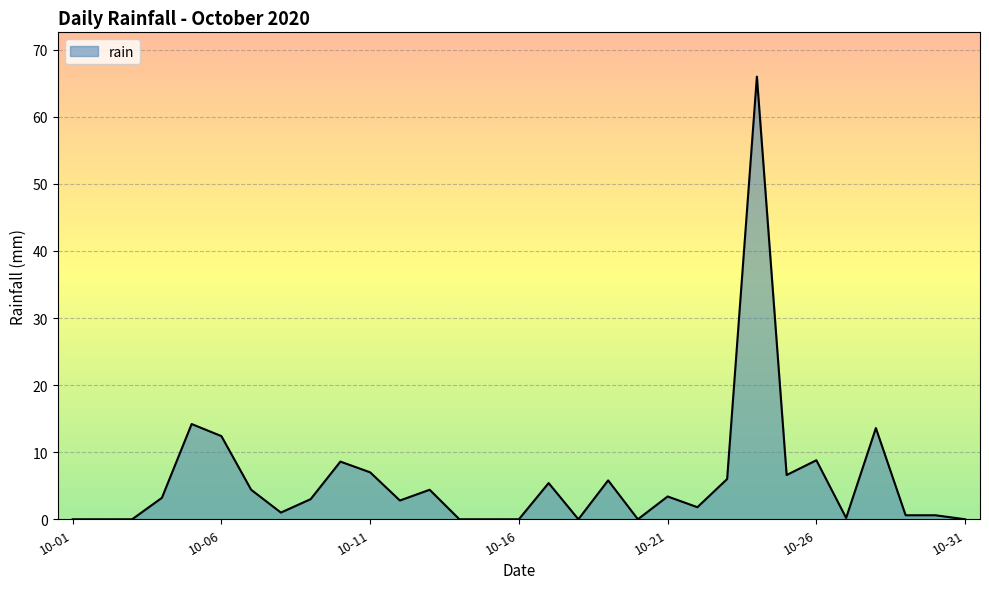

What is the difference between the maximum and minimum values?

66.0